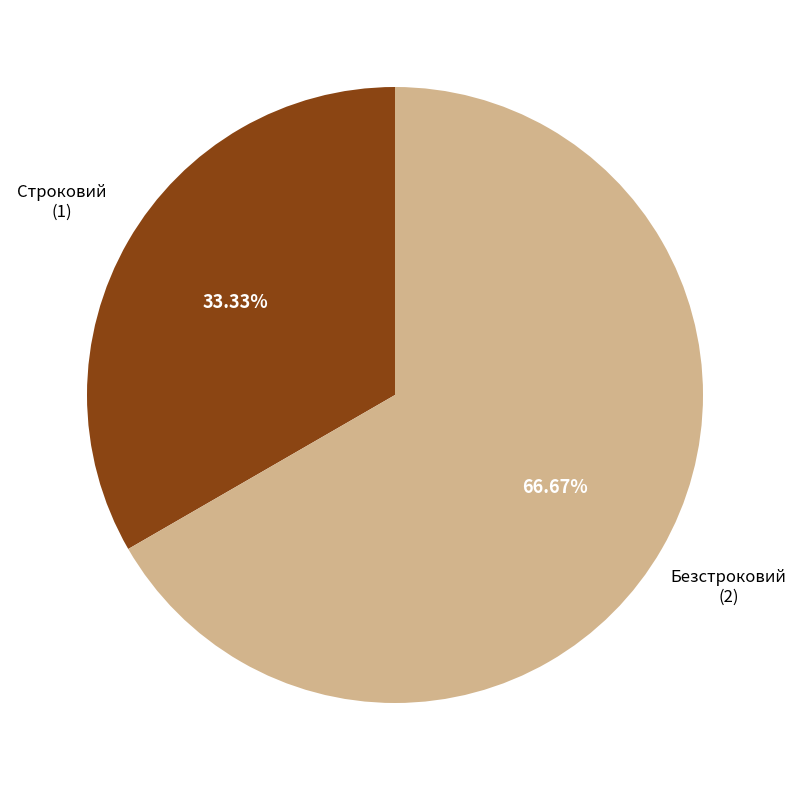

Is there any slice that represents more than half of the pie?

Yes